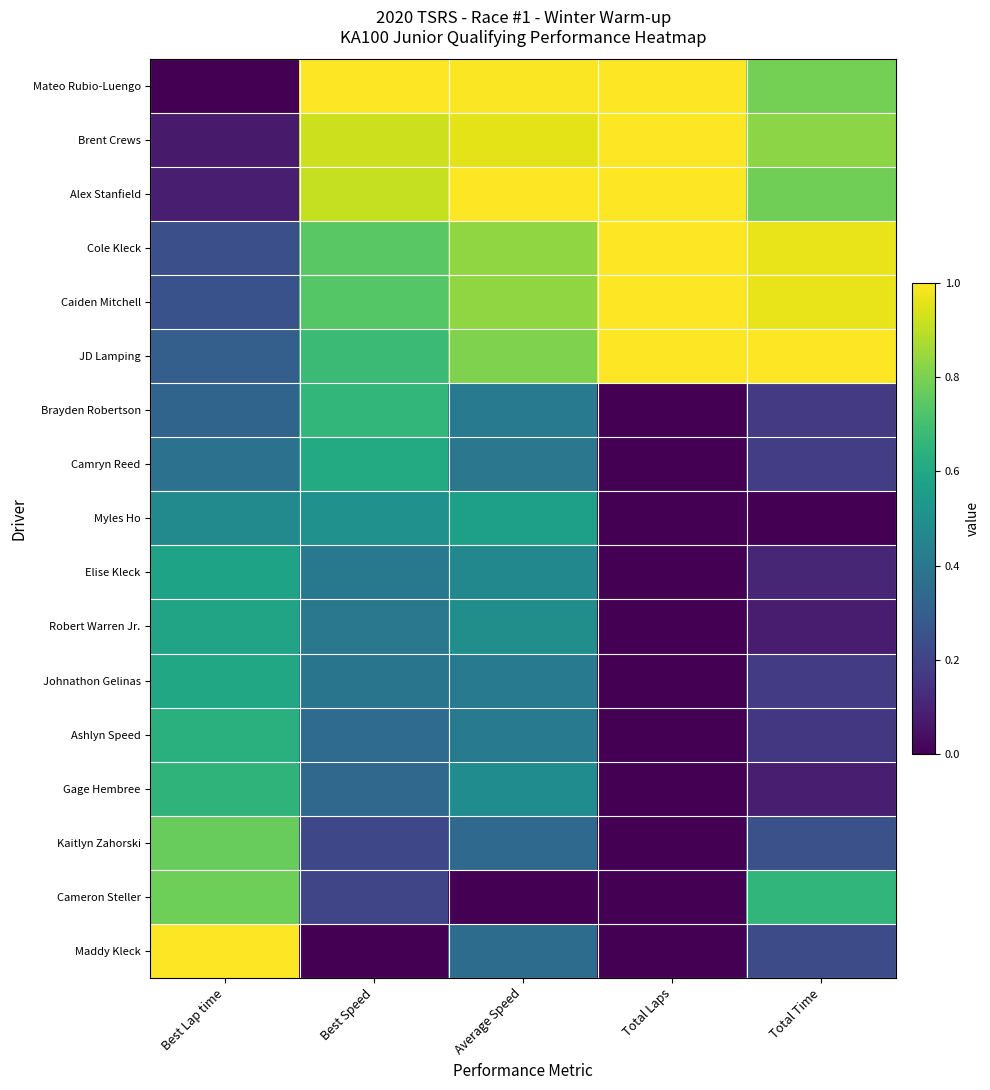

Rank the series by their maximum value, from lowest to highest.

Myles Ho, Elise Kleck, Robert Warren Jr., Johnathon Gelinas, Camryn Reed, Ashlyn Speed, Gage Hembree, Brayden Robertson, Kaitlyn Zahorski, Cameron Steller, Mateo Rubio-Luengo, Brent Crews, Alex Stanfield, Cole Kleck, Caiden Mitchell, JD Lamping, Maddy Kleck